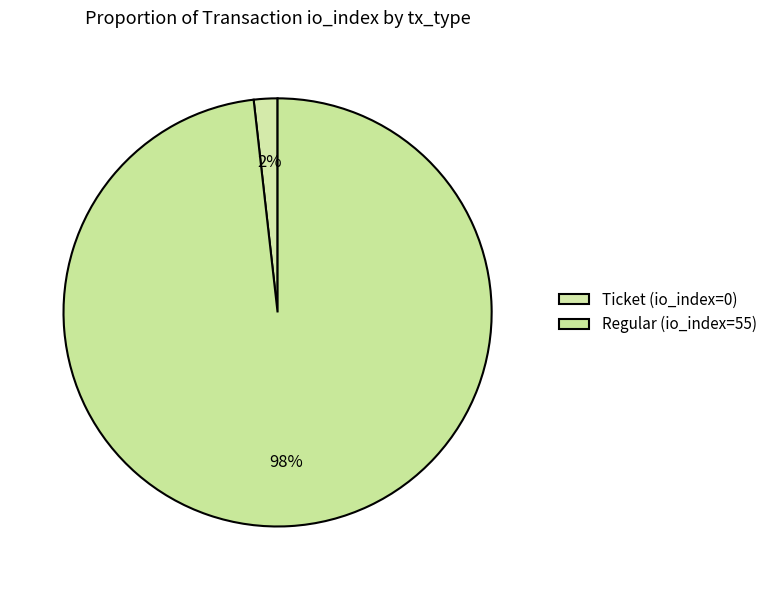

Combined, do Regular (io_index=55) and Ticket (io_index=0) account for over 50%?

Yes